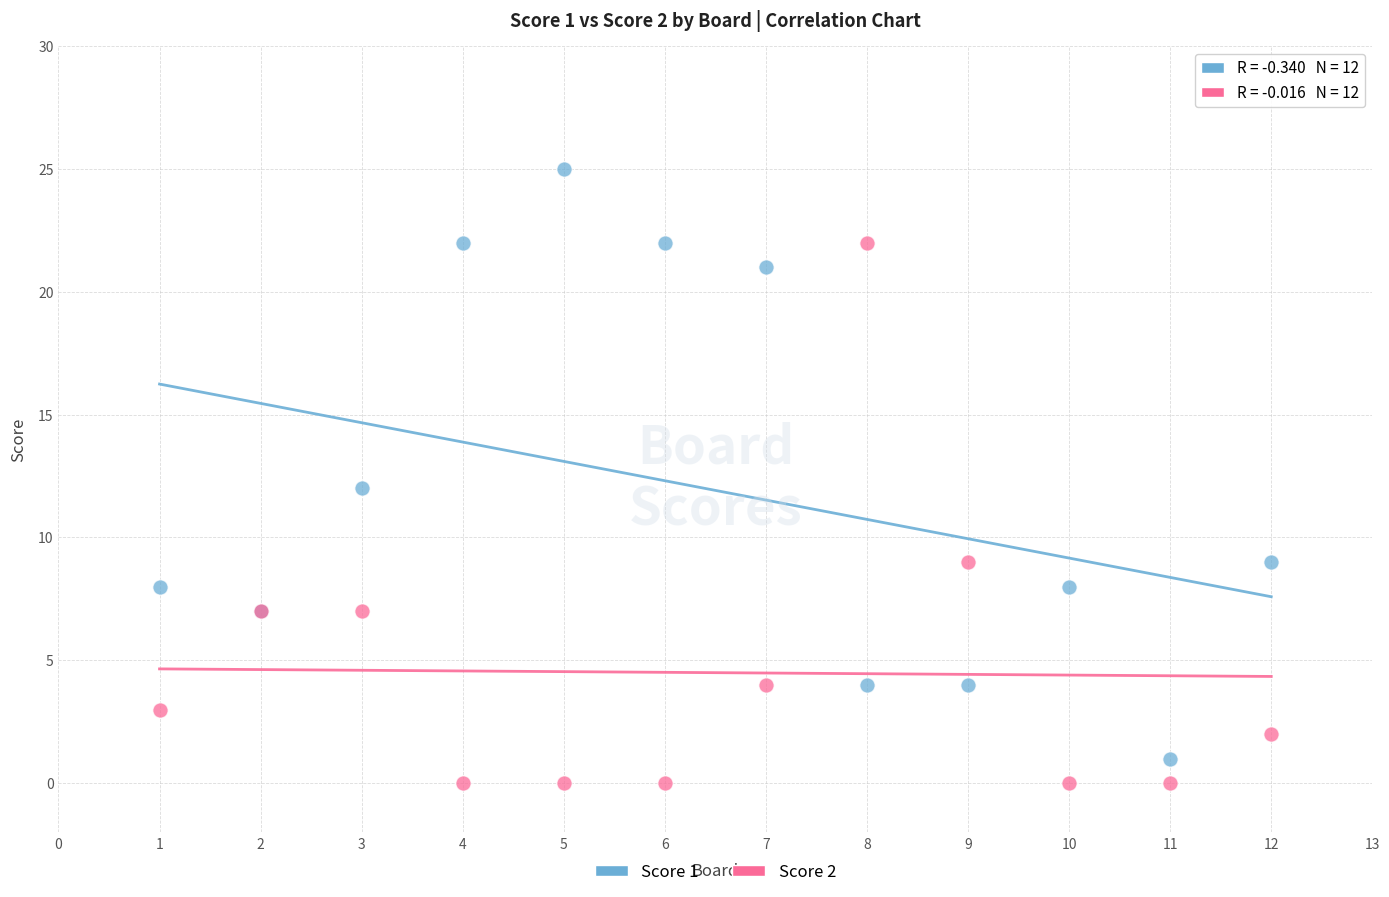

Which series contains the highest Y value?

Score 1